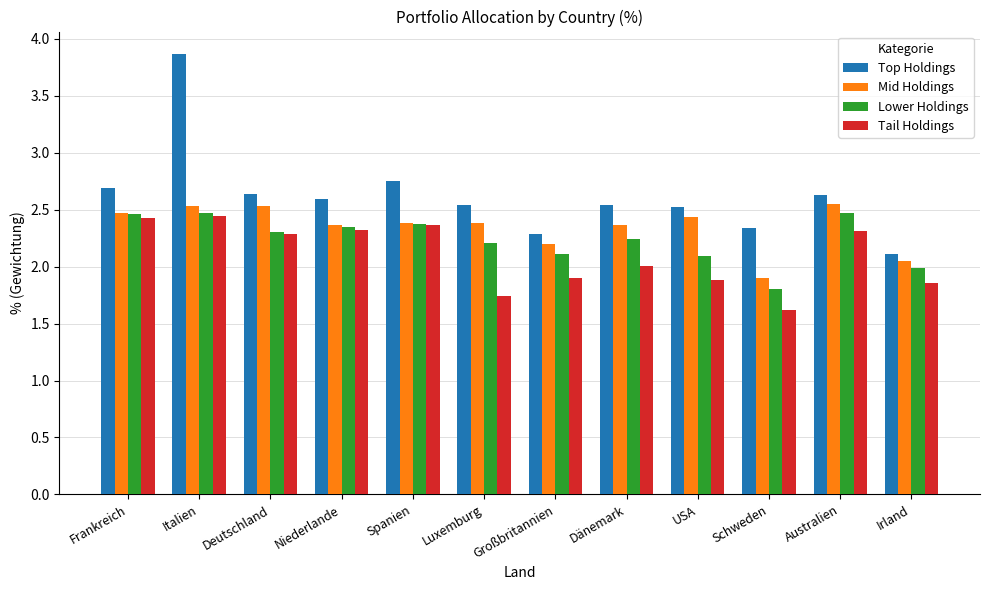

At which label does Lower Holdings first exceed 2?

Frankreich